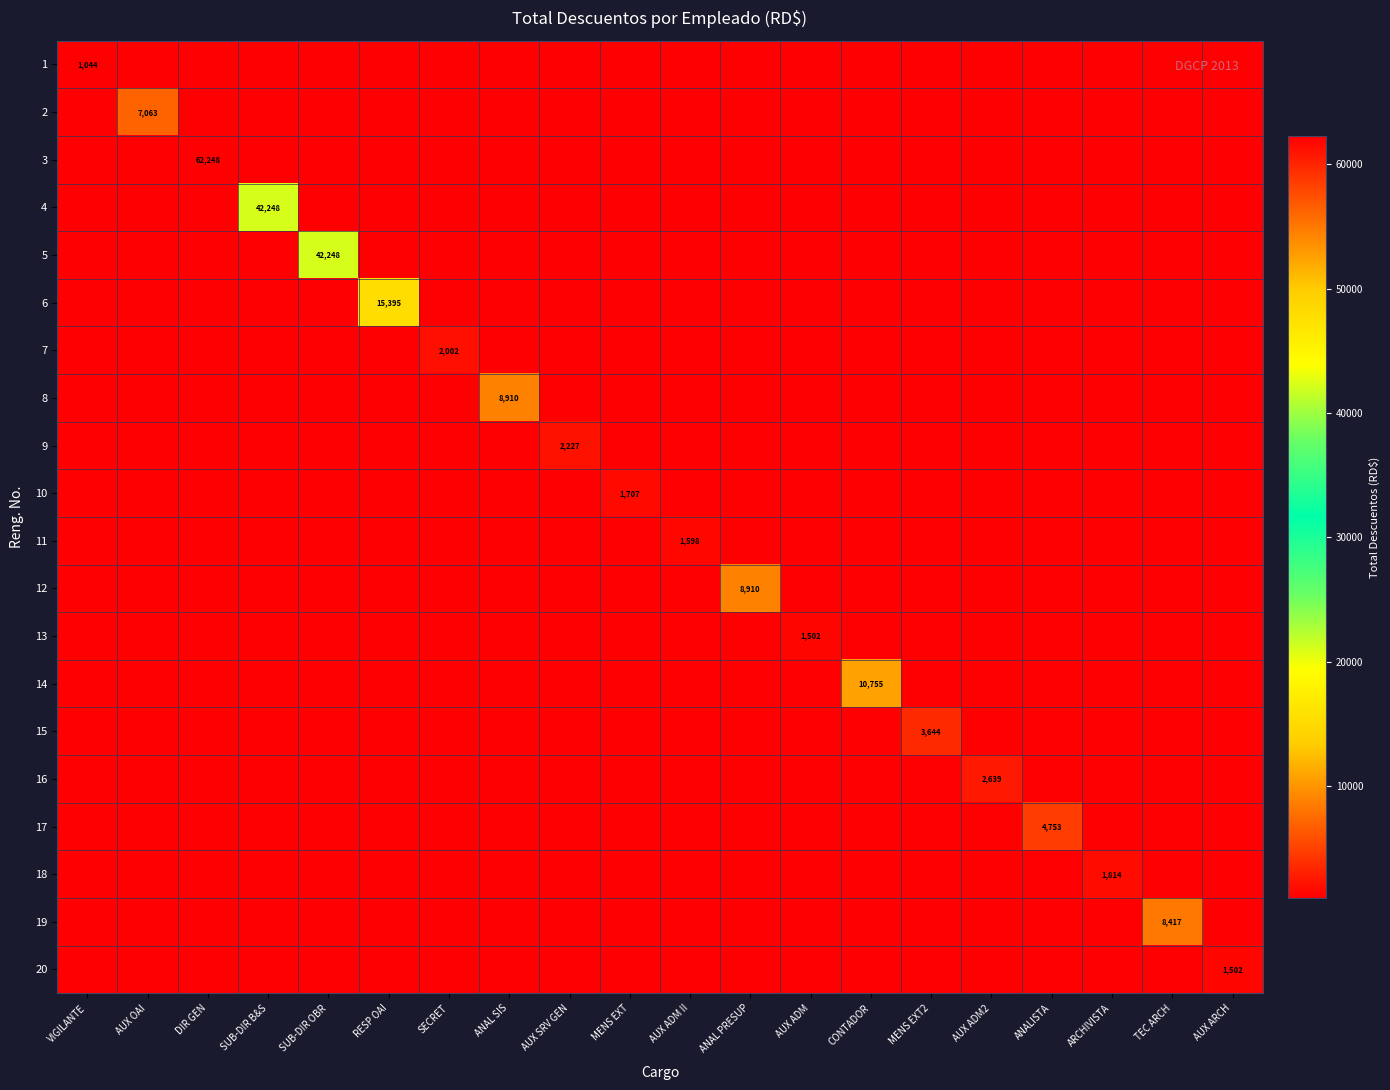

Is it true that 17 equals 4753 at ANALISTA?

True